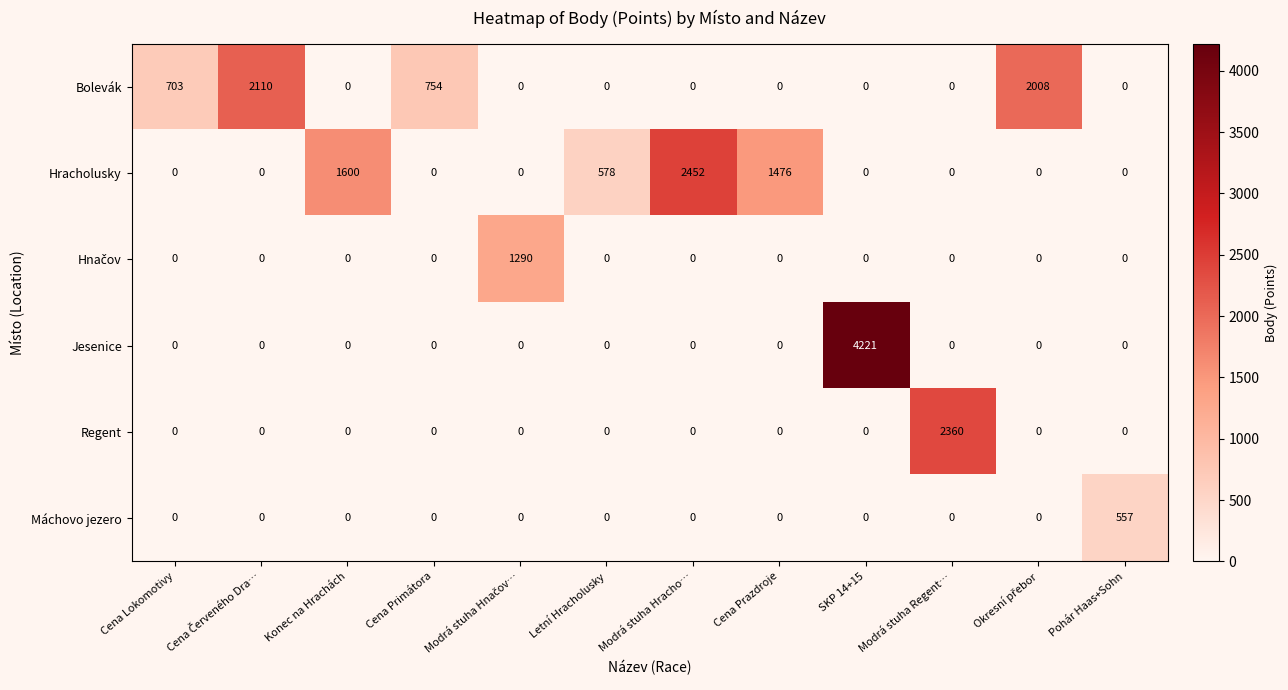

True or false: Regent has a value of 0 at Cena Prazdroje.

True